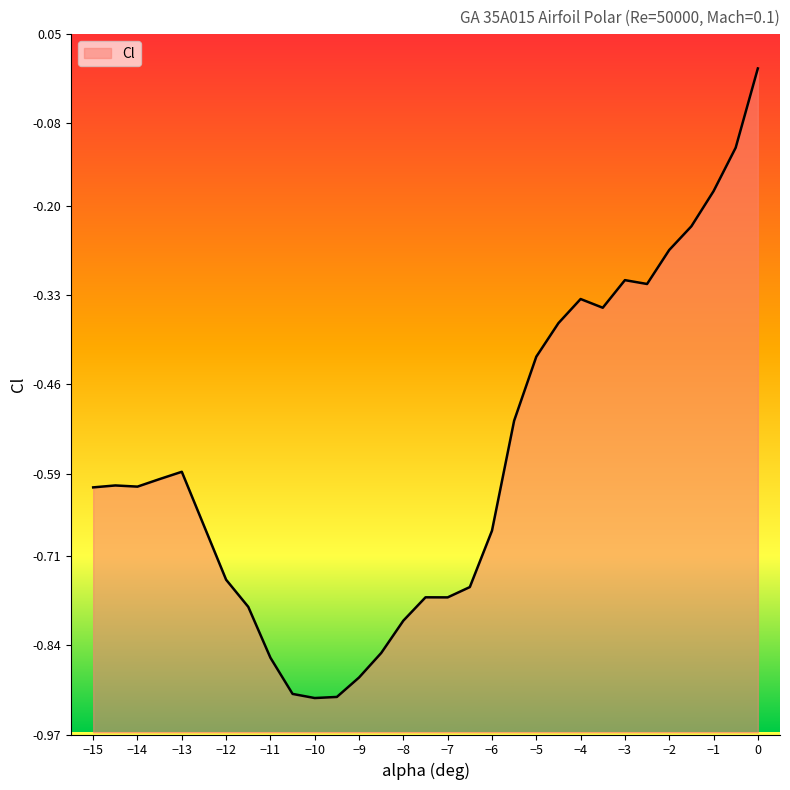

List the labels in order of value, smallest first.

-10, -9.5, -10.5, -9, -11, -8.5, -8, -11.5, -7, -7.5, -6.5, -12, -6, -15, -14, -14.5, -13.5, -13, -5.5, -5, -4.5, -3.5, -4, -2.5, -3, -2, -1.5, -1, -0.5, 0